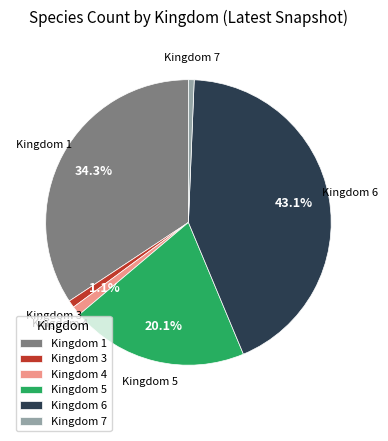

Is there any slice that represents more than half of the pie?

No